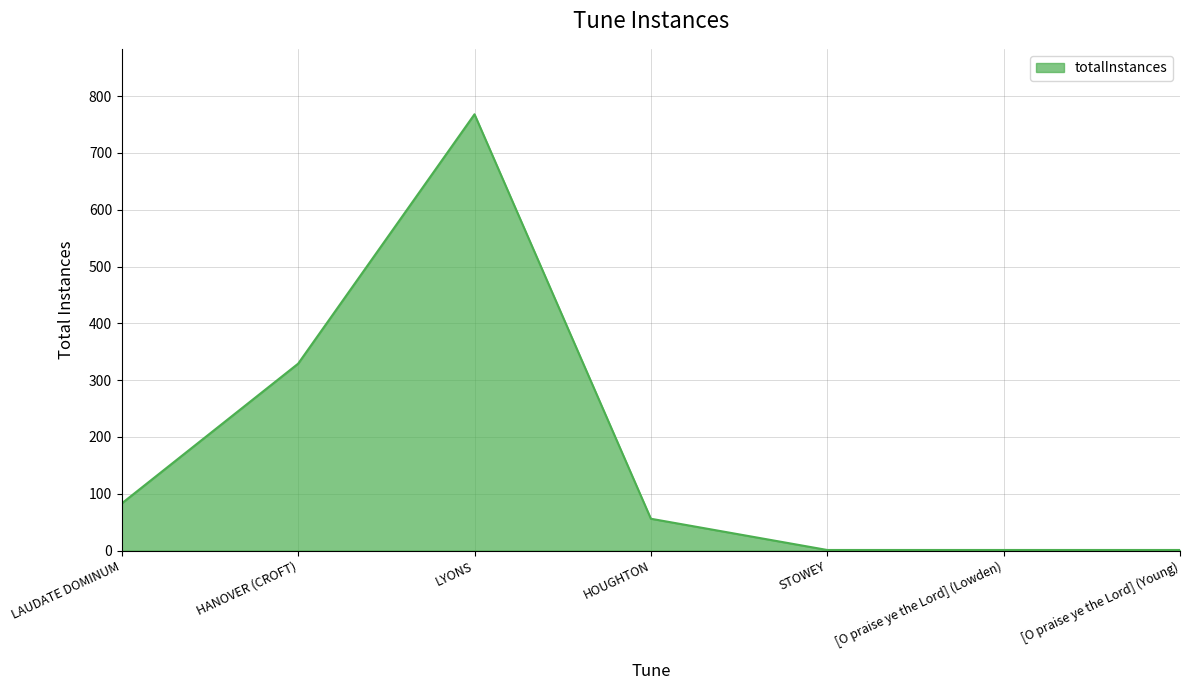

Is it true that the value at HOUGHTON is 97?

False